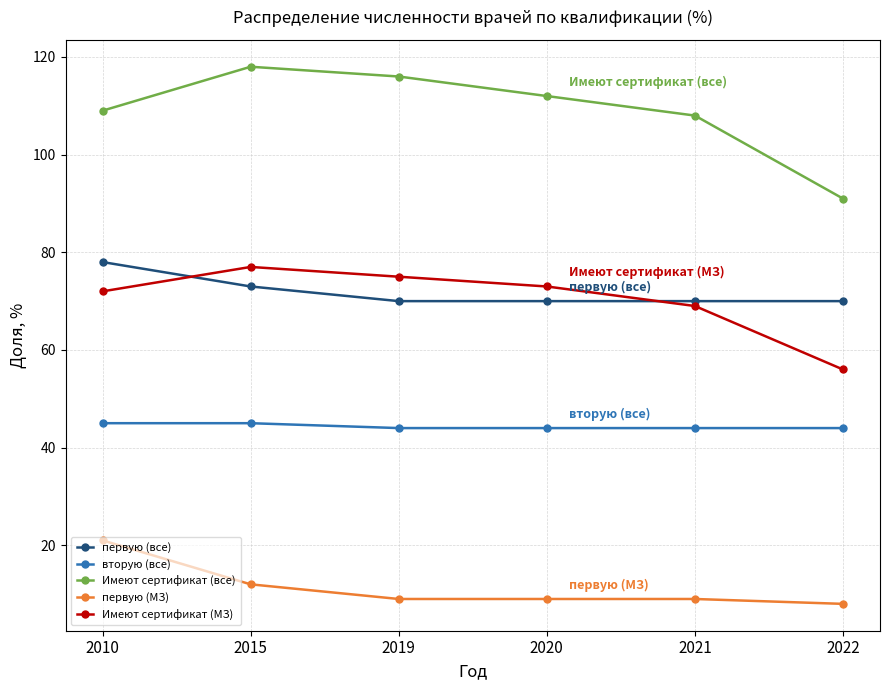

Reading right to left, transcribe all the data shown in this chart.

первую (все): 70	70	70	70	73	78
вторую (все): 44	44	44	44	45	45
Имеют сертификат (все): 91	108	112	116	118	109
первую (МЗ): 8	9	9	9	12	21
Имеют сертификат (МЗ): 56	69	73	75	77	72